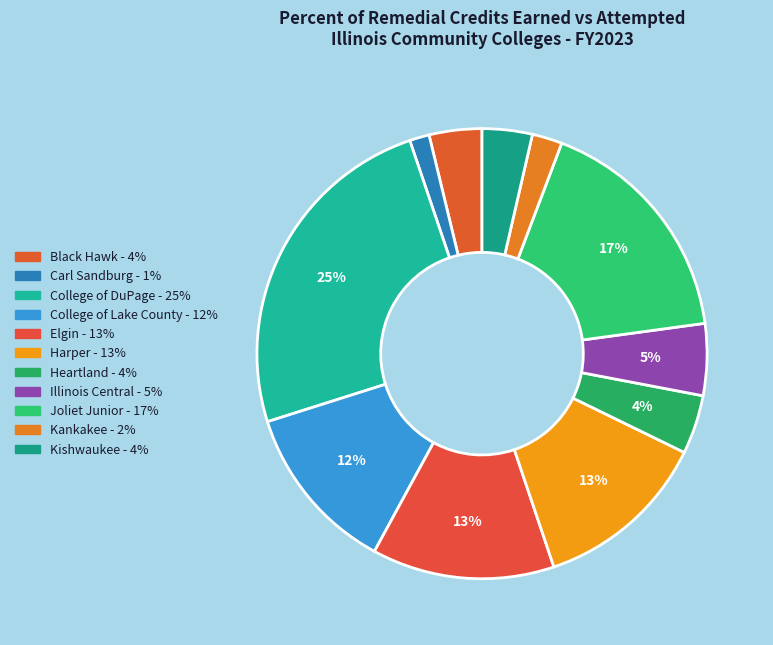

How many slices are in this pie chart?

11